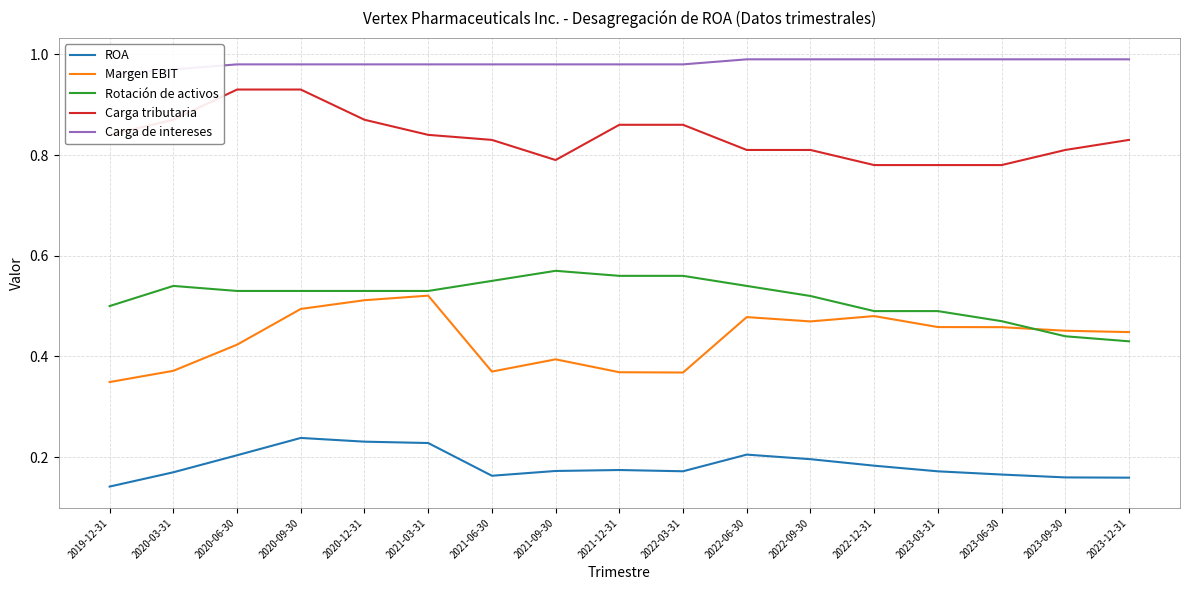

How many lines are shown in the chart?

5